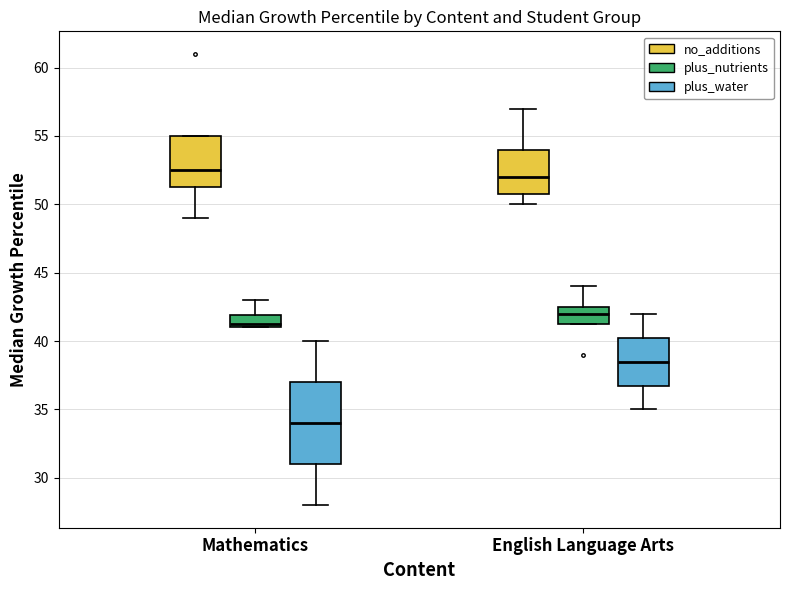

Where is the lower edge of the box for Mathematics (plus_water) on the y-axis? The values are not printed on the chart, so give them approximately, as read against the axis.

31.0